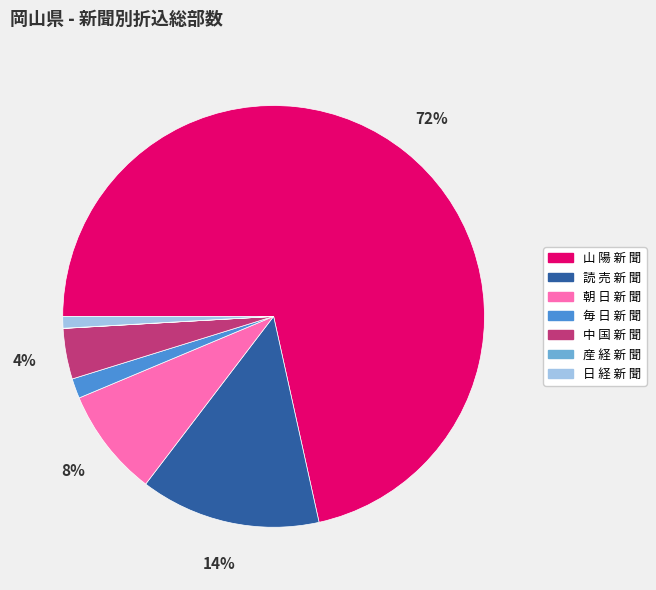

Which has a higher value, 中 国 新 聞 or 朝 日 新 聞?

朝 日 新 聞